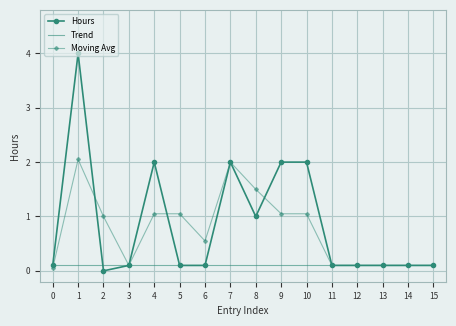

Is it true that Moving Avg equals 2.5 at 8?

False